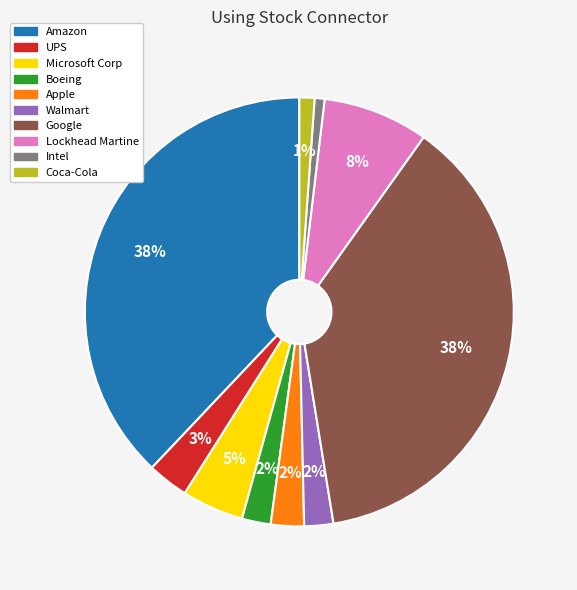

To the nearest percent, what is the difference between the largest and smallest slice percentages?

37%